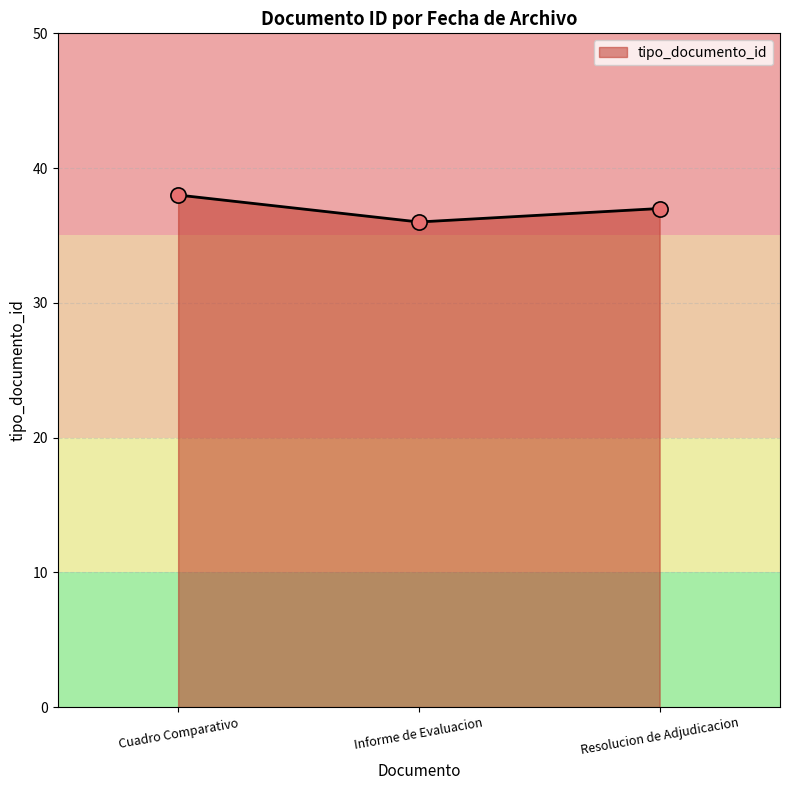

Which has a higher value, Informe de Evaluacion or Cuadro Comparativo?

Cuadro Comparativo